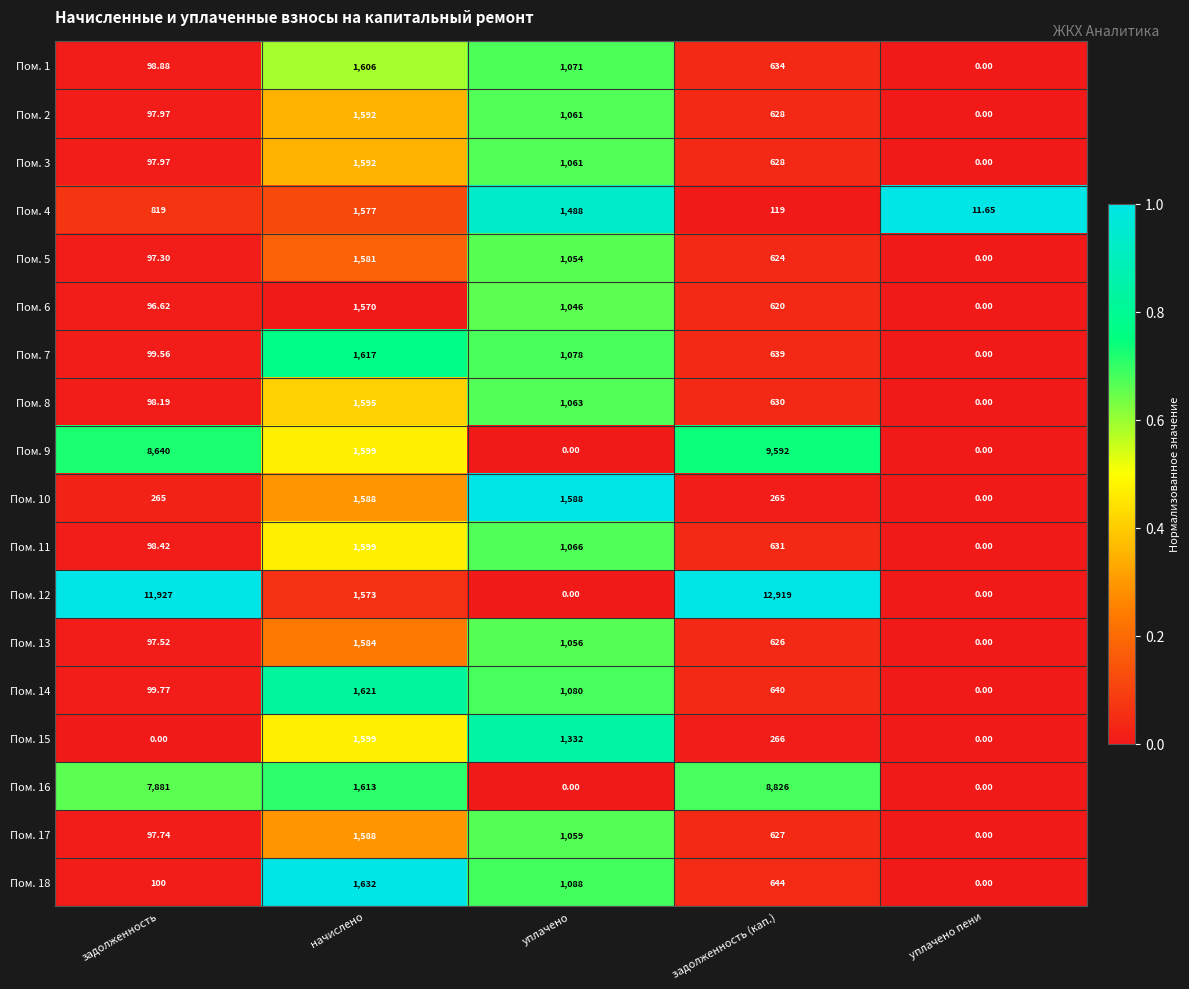

Which label corresponds to the largest value in the chart?

задолженность (кап.)